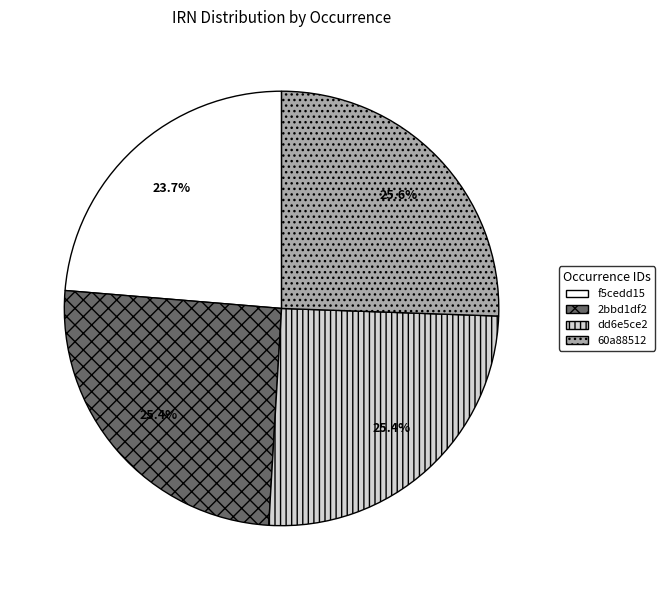

What is the smallest slice in the pie chart?

f5cedd15